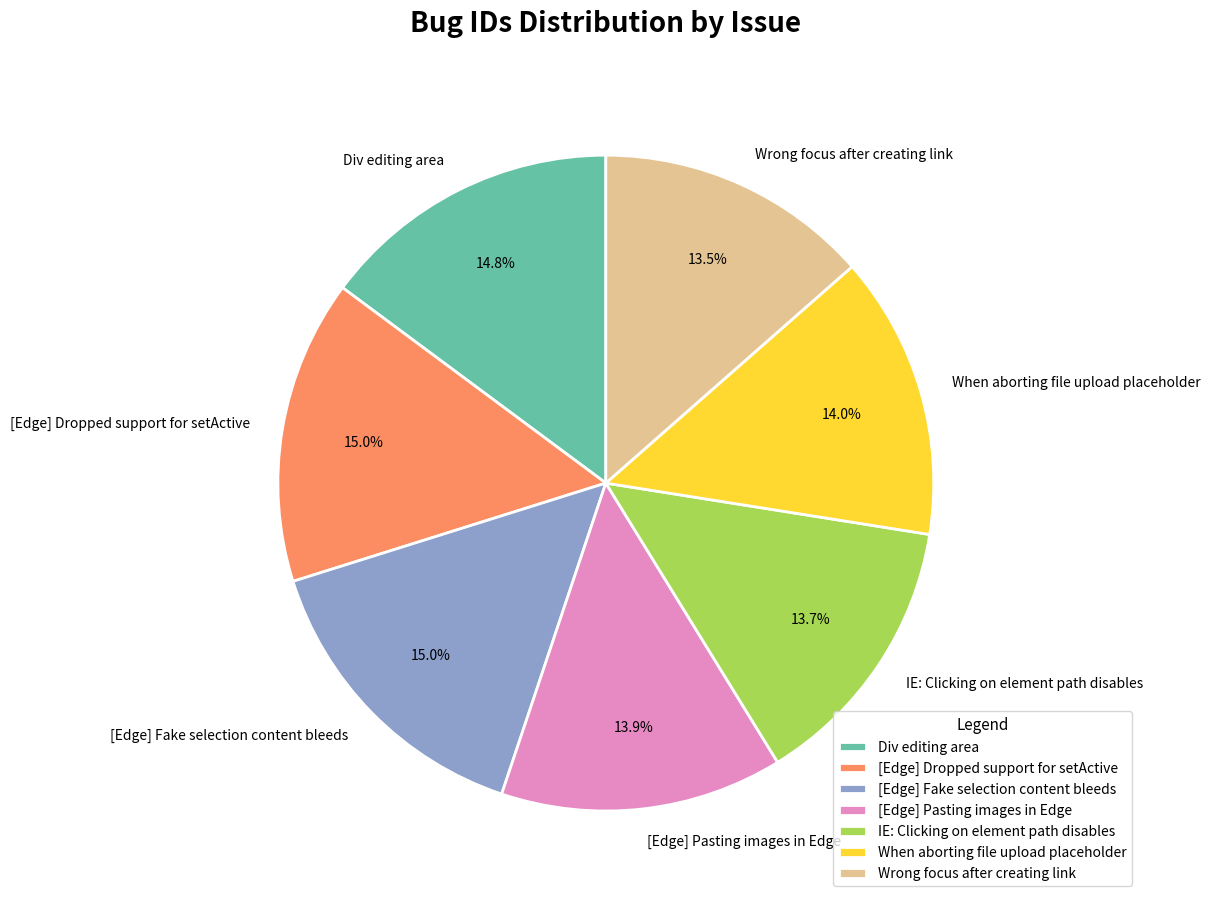

Combined, what portion of the pie is [Edge] Pasting images in Edge and [Edge] Dropped support for setActive?

28.9%